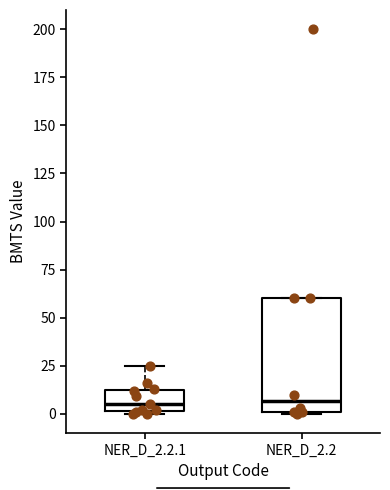

Reading left to right, read every box against the y-axis: the position of its median line, the range the box covers, and the ends of its whiskers. The values are not printed on the chart, so give them approximately, as read against the axis.

NER_D_2.2.1: median 5, box 0 to 15, whiskers 0 to 25
NER_D_2.2: median 5, box 0 to 60, whiskers 0 to 60